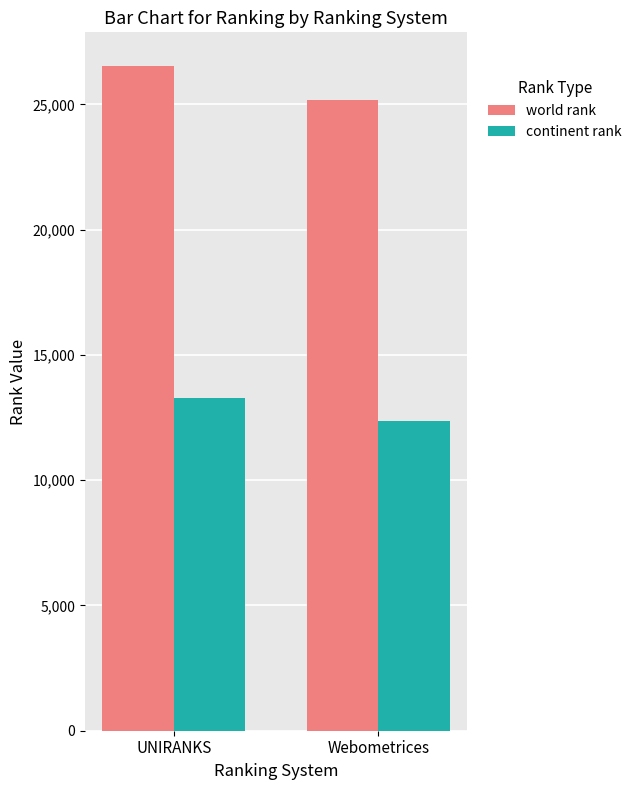

Rank the series at Webometrices from highest to lowest value.

world rank, continent rank